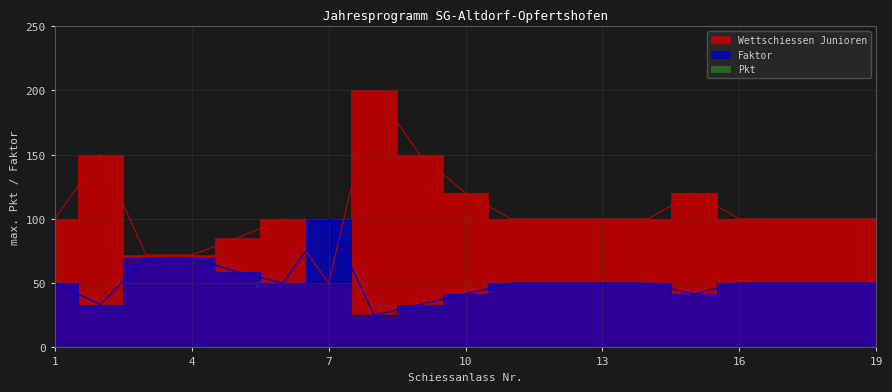

How many intersections are there between Wettschiessen Junioren and Faktor?

2